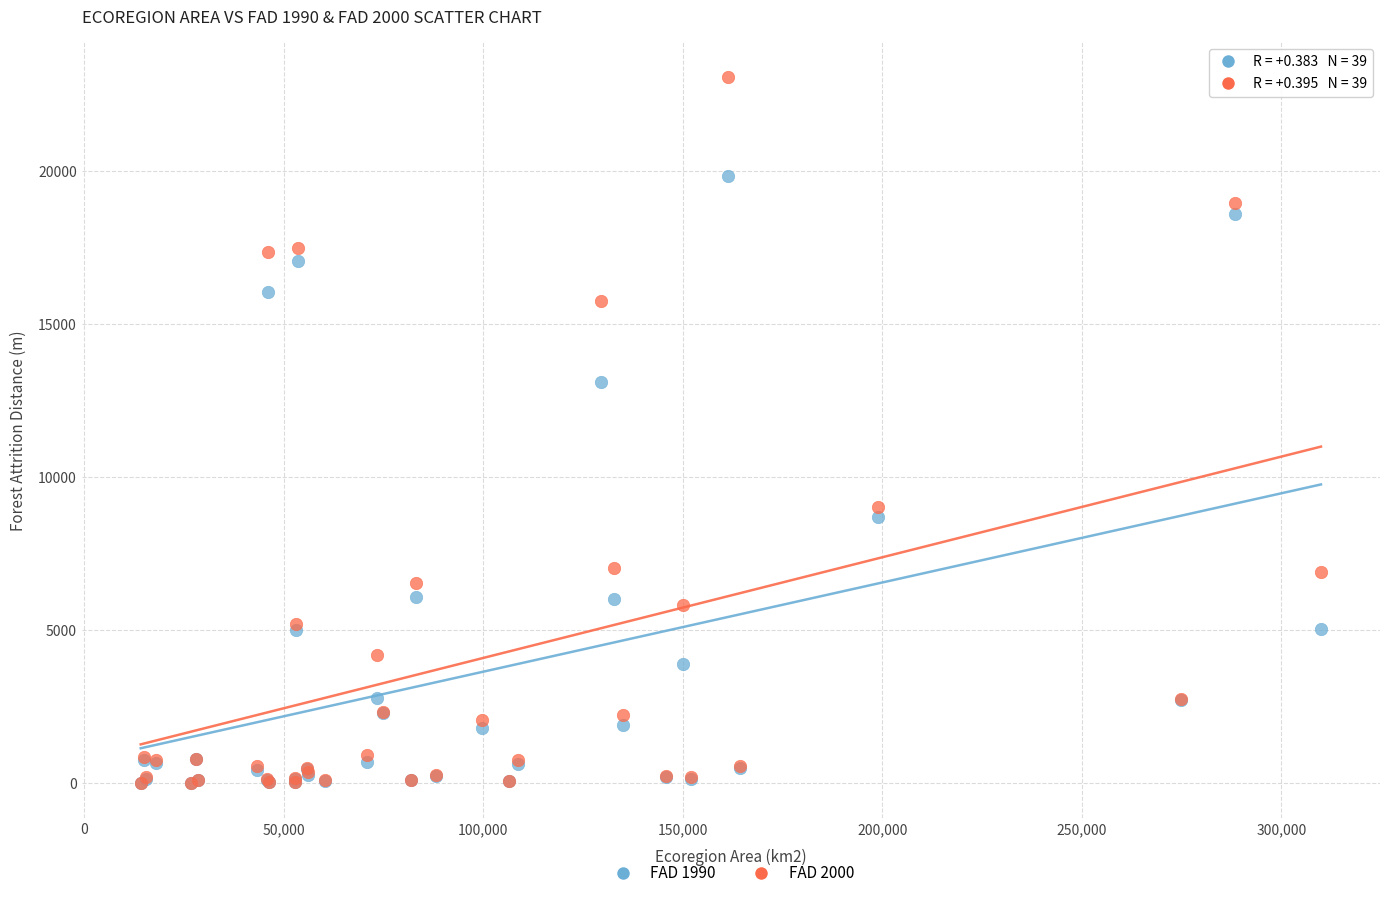

Across all series, what Y value is closest to 11546?

13123.0